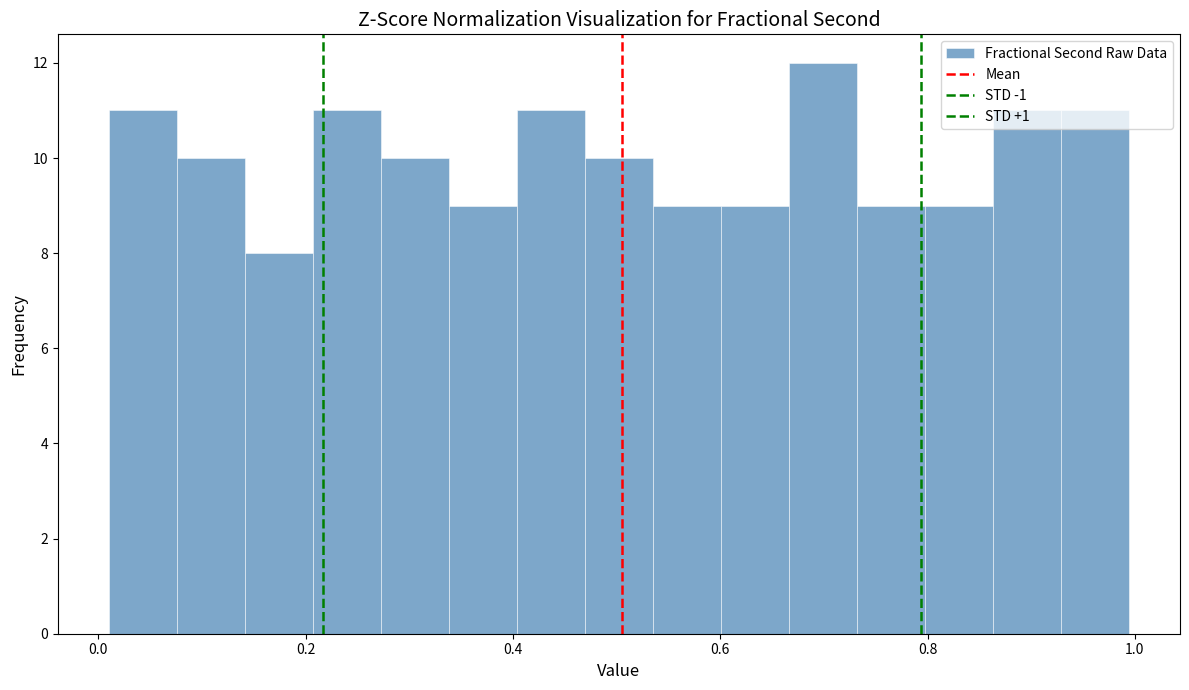

Read against the x-axis, roughly where is the centre of the tallest bar?

0.70